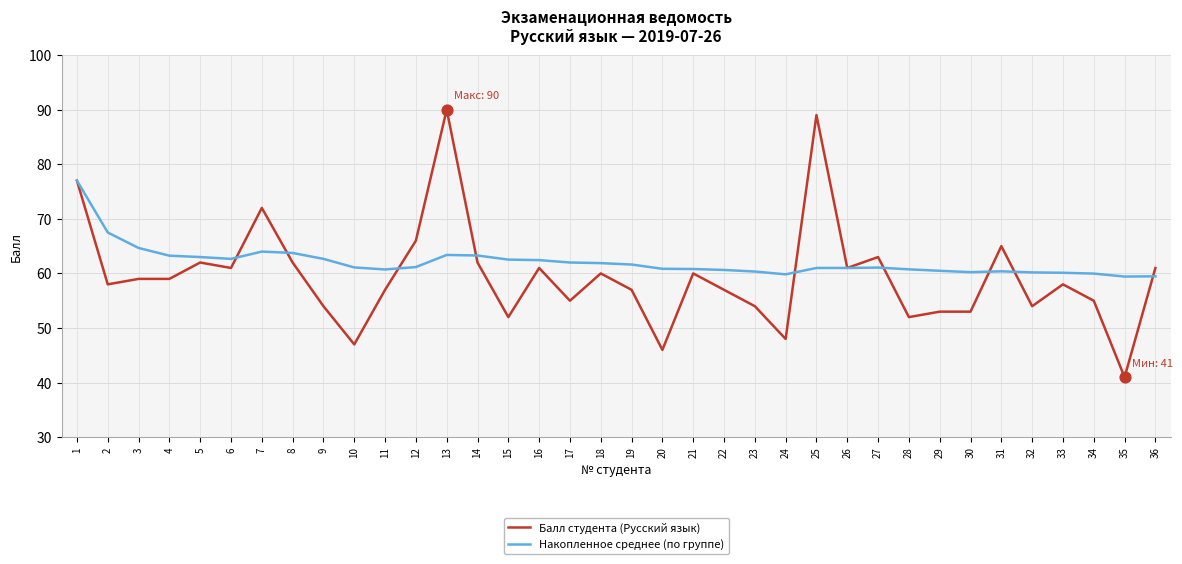

What is the spread (max minus min) of values at 18?

1.9